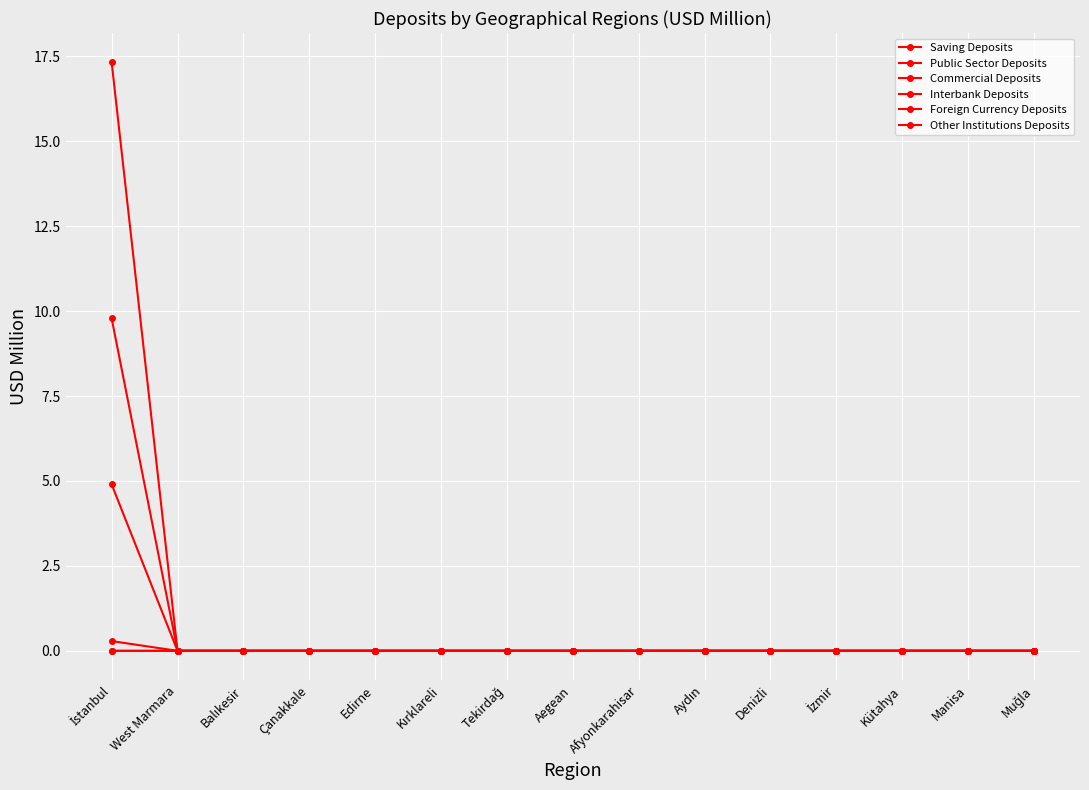

What is the label of the 9th point from the left?

Afyonkarahisar